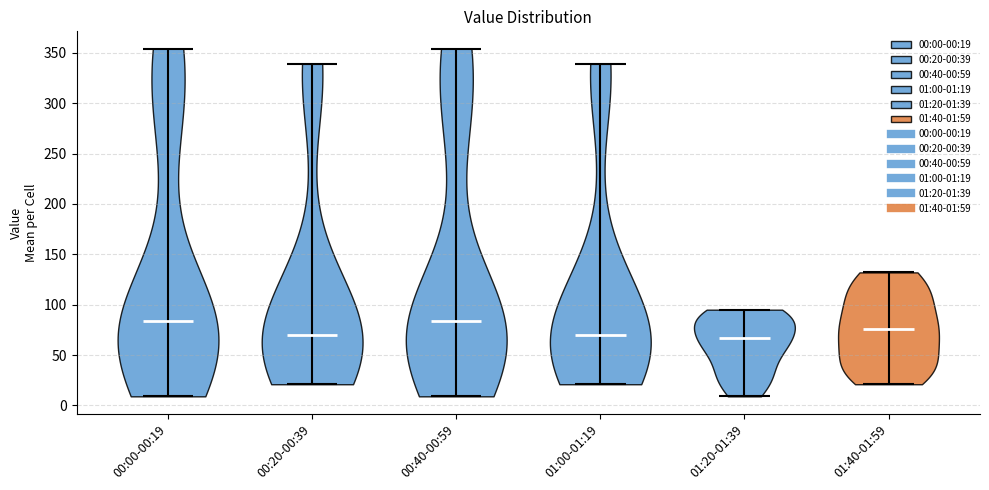

What is the highest point the violin for 01:40-01:59 reaches on the y-axis? The values are not printed on the chart, so give them approximately, as read against the axis.

130